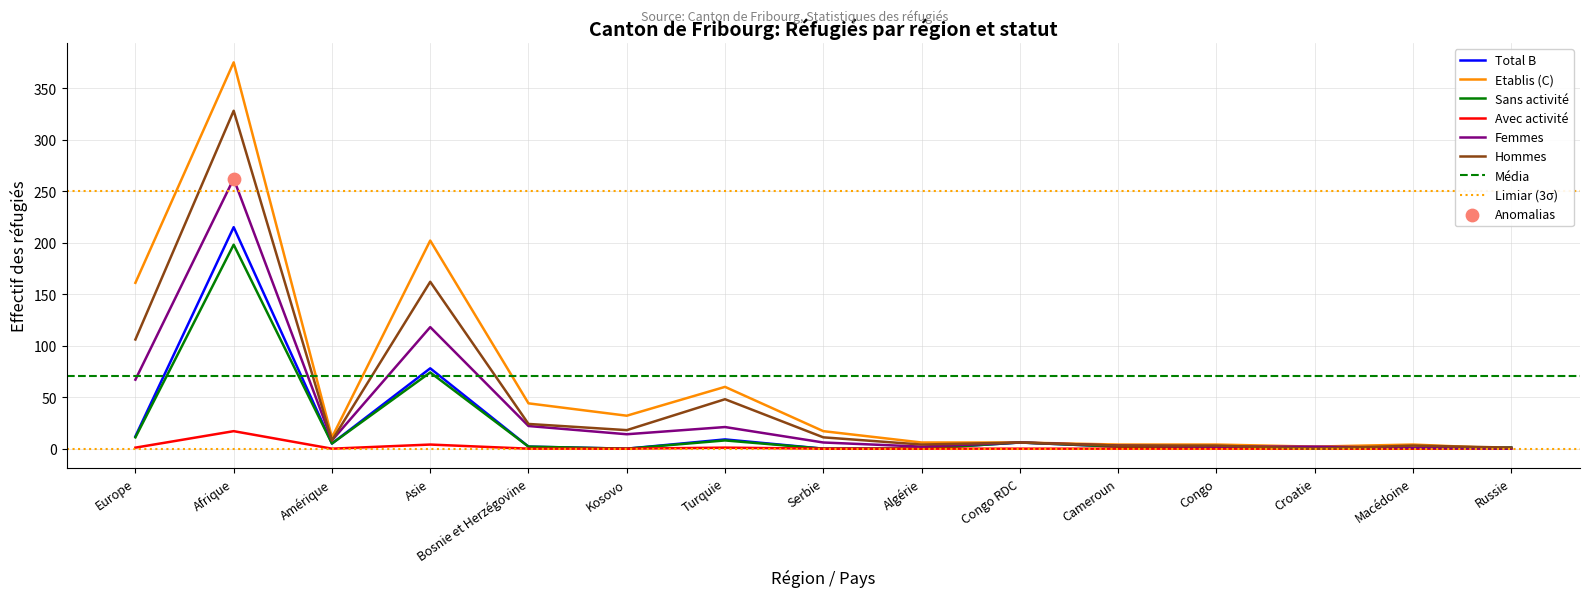

What are all the series names shown in the legend?

Total B, Etablis (C), Sans activité, Avec activité, Femmes, Hommes